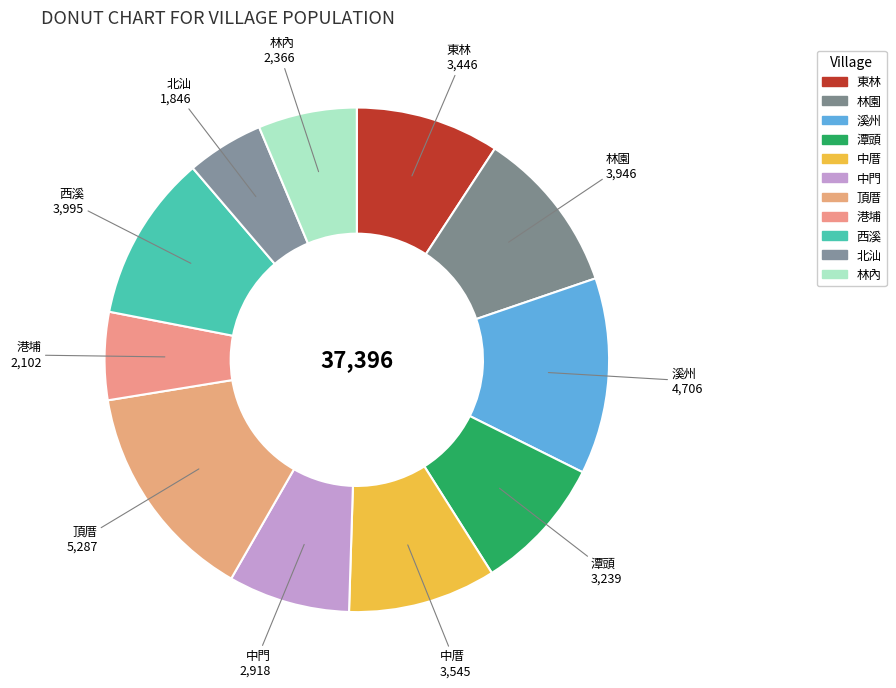

To the nearest percent, what percentage of the pie is 頂厝?

14%